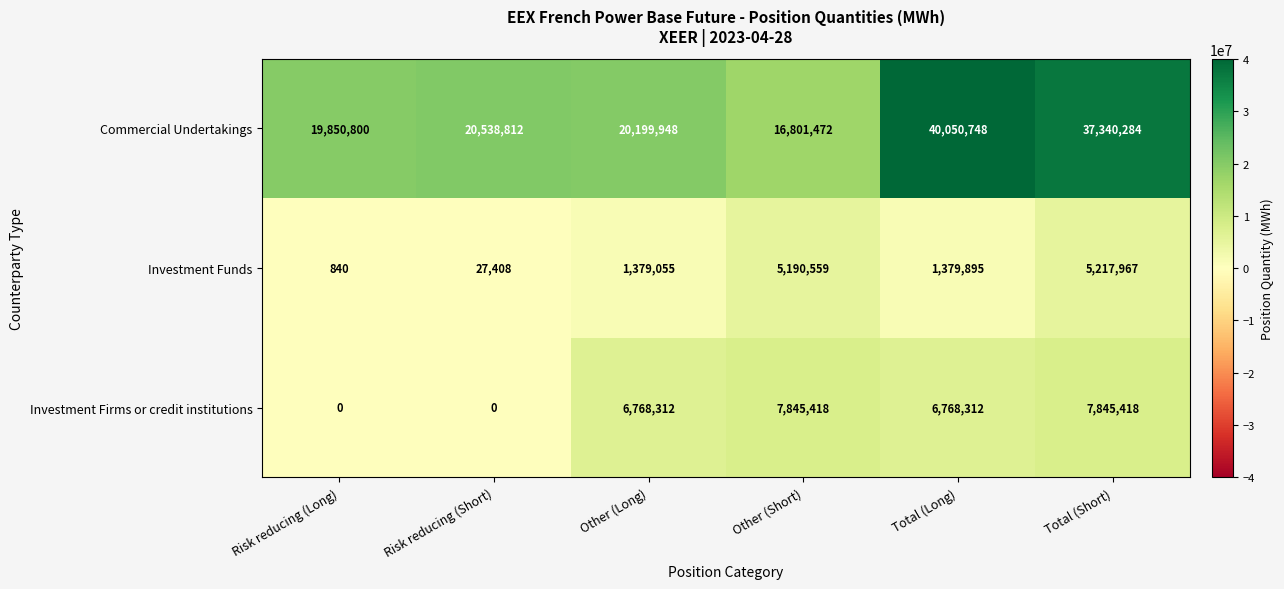

True or false: Investment Firms or credit institutions has a value of 8870038 at Other (Long).

False